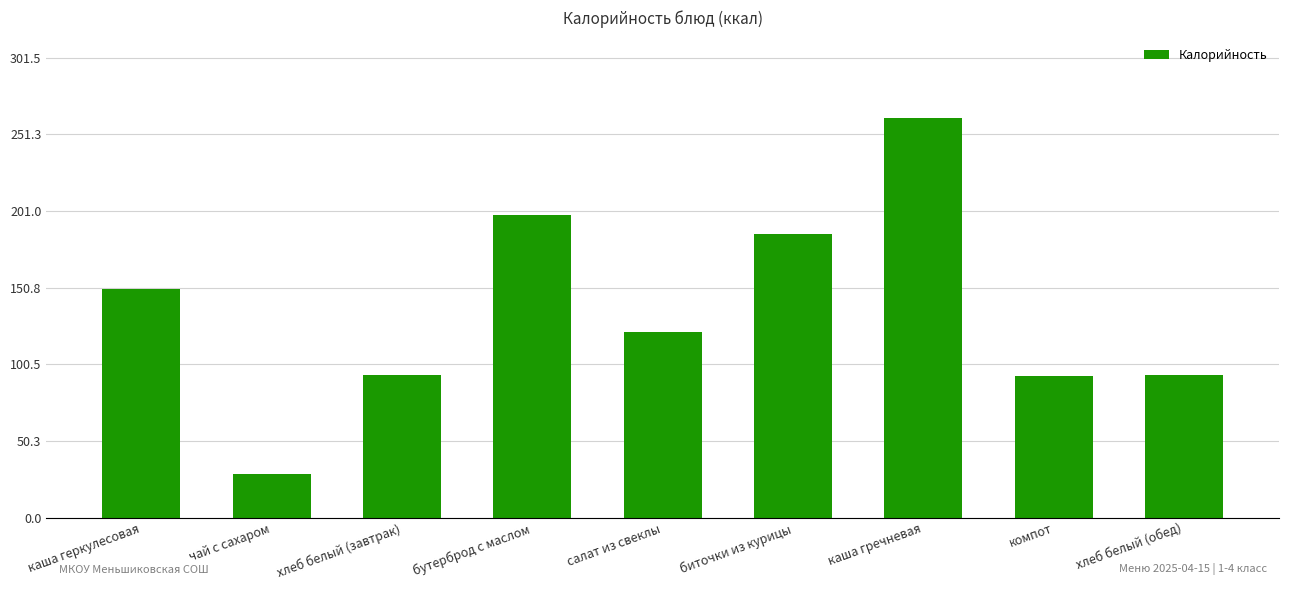

What is the change in value from чай с сахаром to биточки из курицы?

+157.6